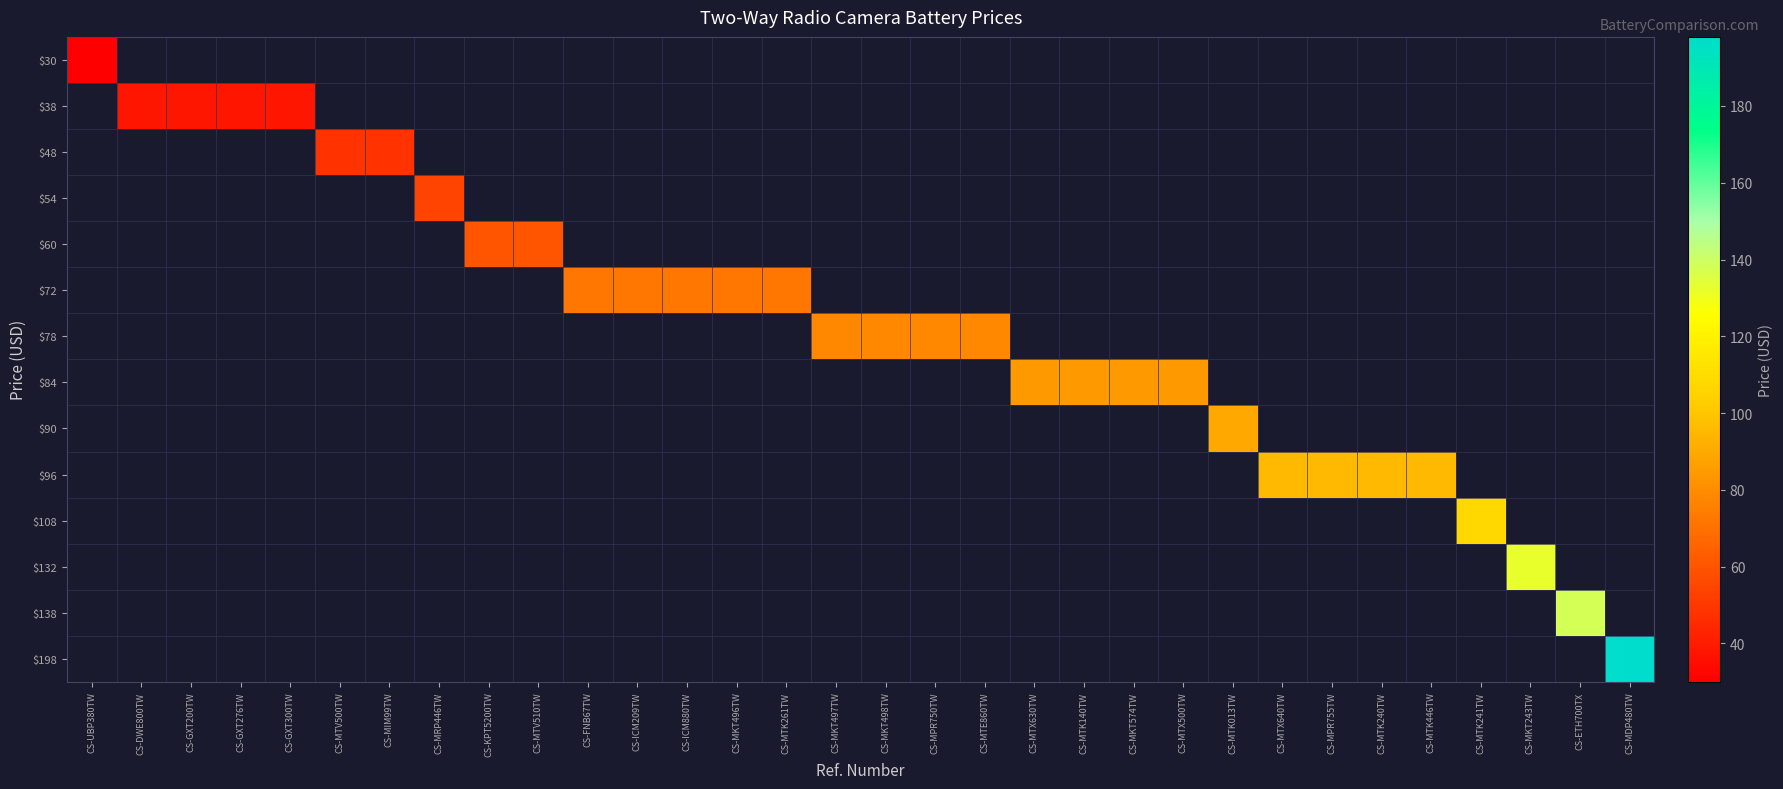

What is the maximum value shown in the chart?

198.0